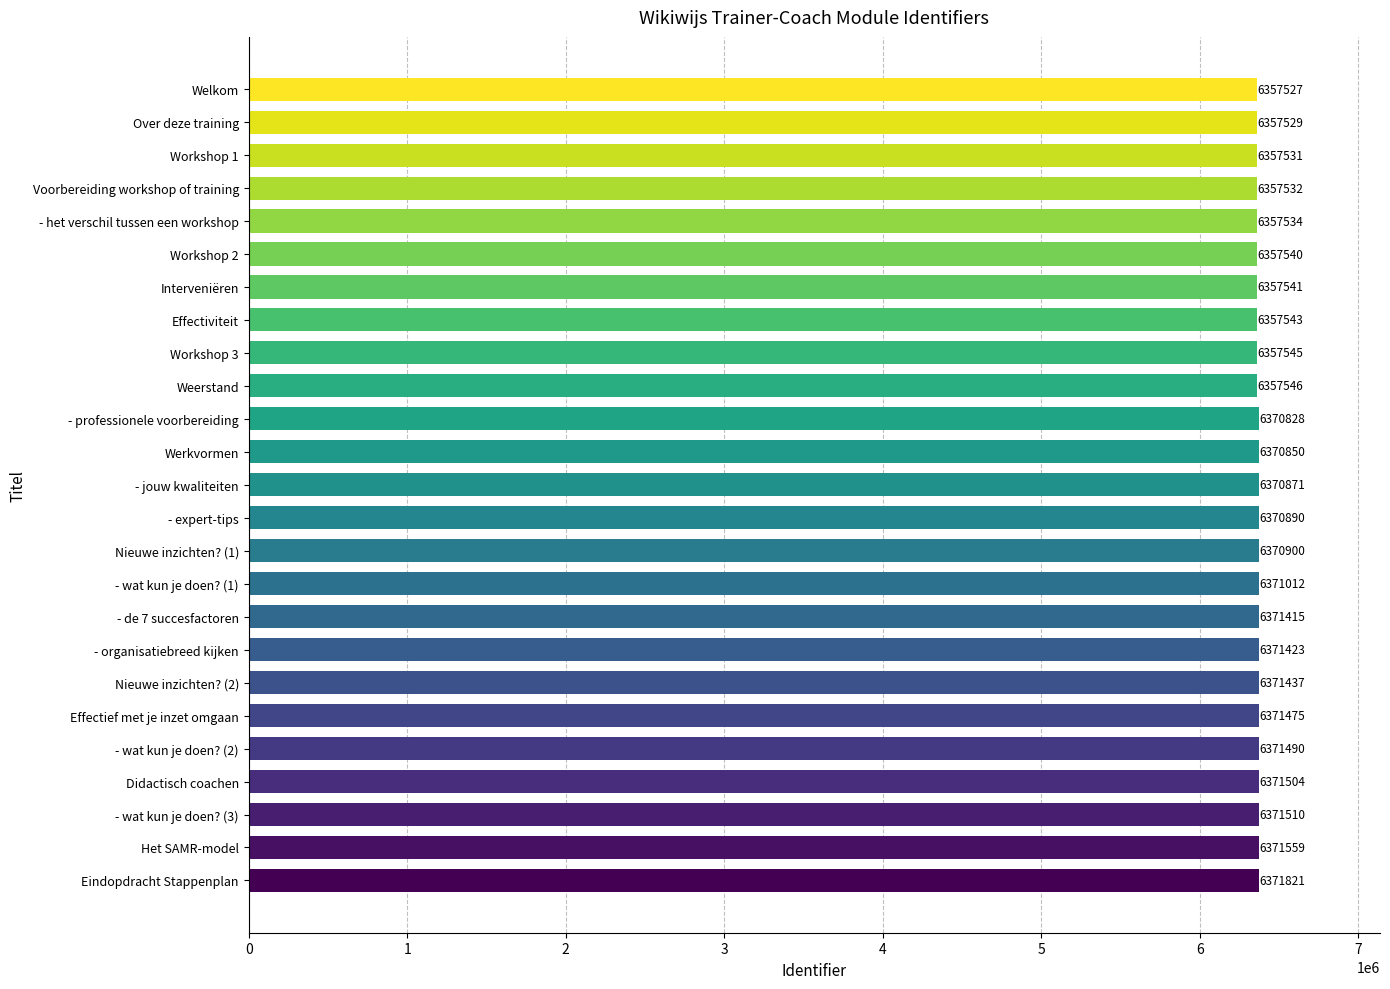

List the labels in order of value, largest first.

Eindopdracht Stappenplan, Het SAMR-model, - wat kun je doen? (3), Didactisch coachen, - wat kun je doen? (2), Effectief met je inzet omgaan, Nieuwe inzichten? (2), - organisatiebreed kijken, - de 7 succesfactoren, - wat kun je doen? (1), Nieuwe inzichten? (1), - expert-tips, - jouw kwaliteiten, Werkvormen, - professionele voorbereiding, Weerstand, Workshop 3, Effectiviteit, Interveniëren, Workshop 2, - het verschil tussen een workshop, Voorbereiding workshop of training, Workshop 1, Over deze training, Welkom